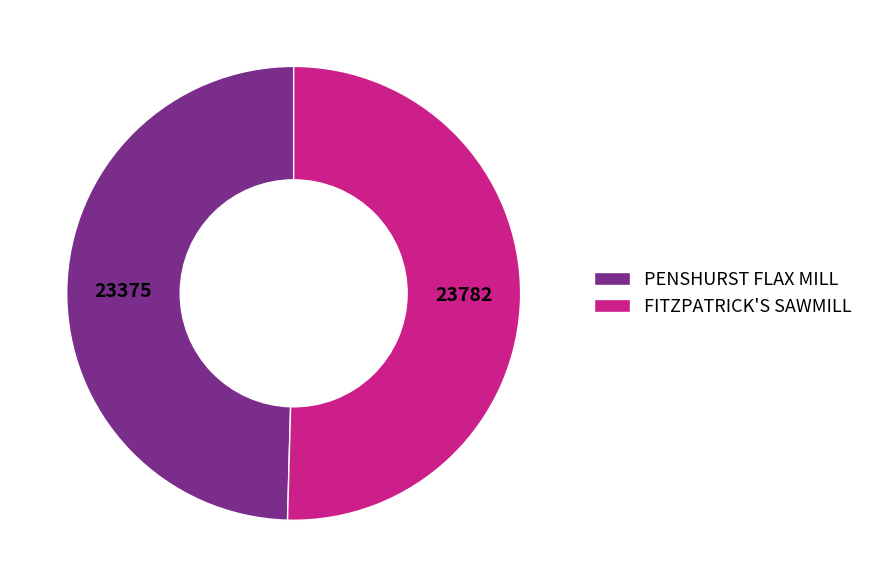

Do PENSHURST FLAX MILL and FITZPATRICK'S SAWMILL together represent more than half of the pie?

Yes